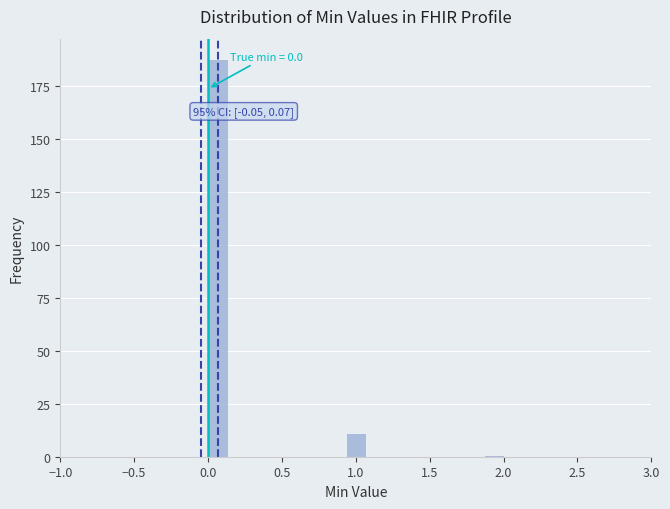

Read against the x-axis, roughly where is the centre of the tallest bar?

0.05